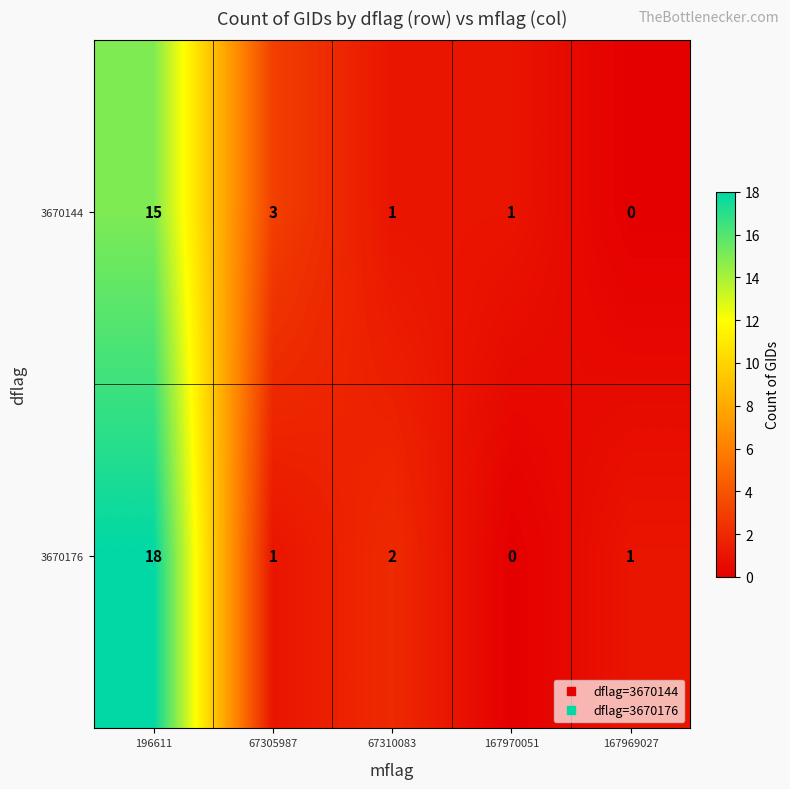

At 196611, list the series in order from smallest to largest.

3670144, 3670176